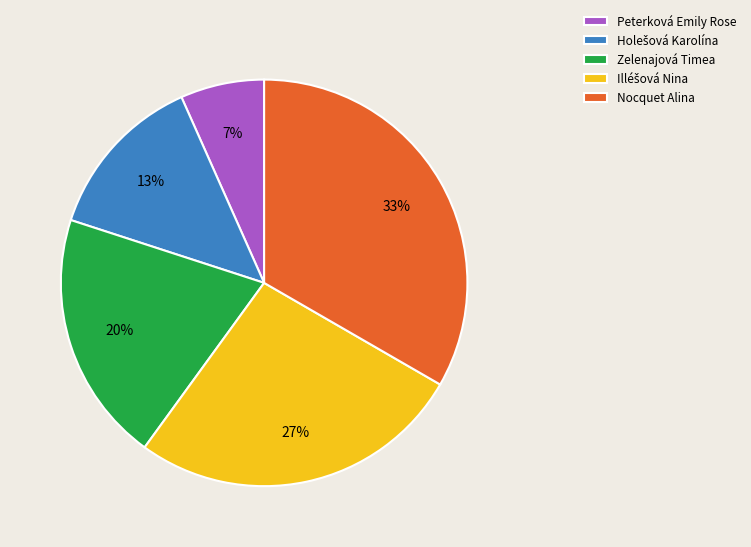

True or false: Nocquet Alina accounts for 33% of the total.

True